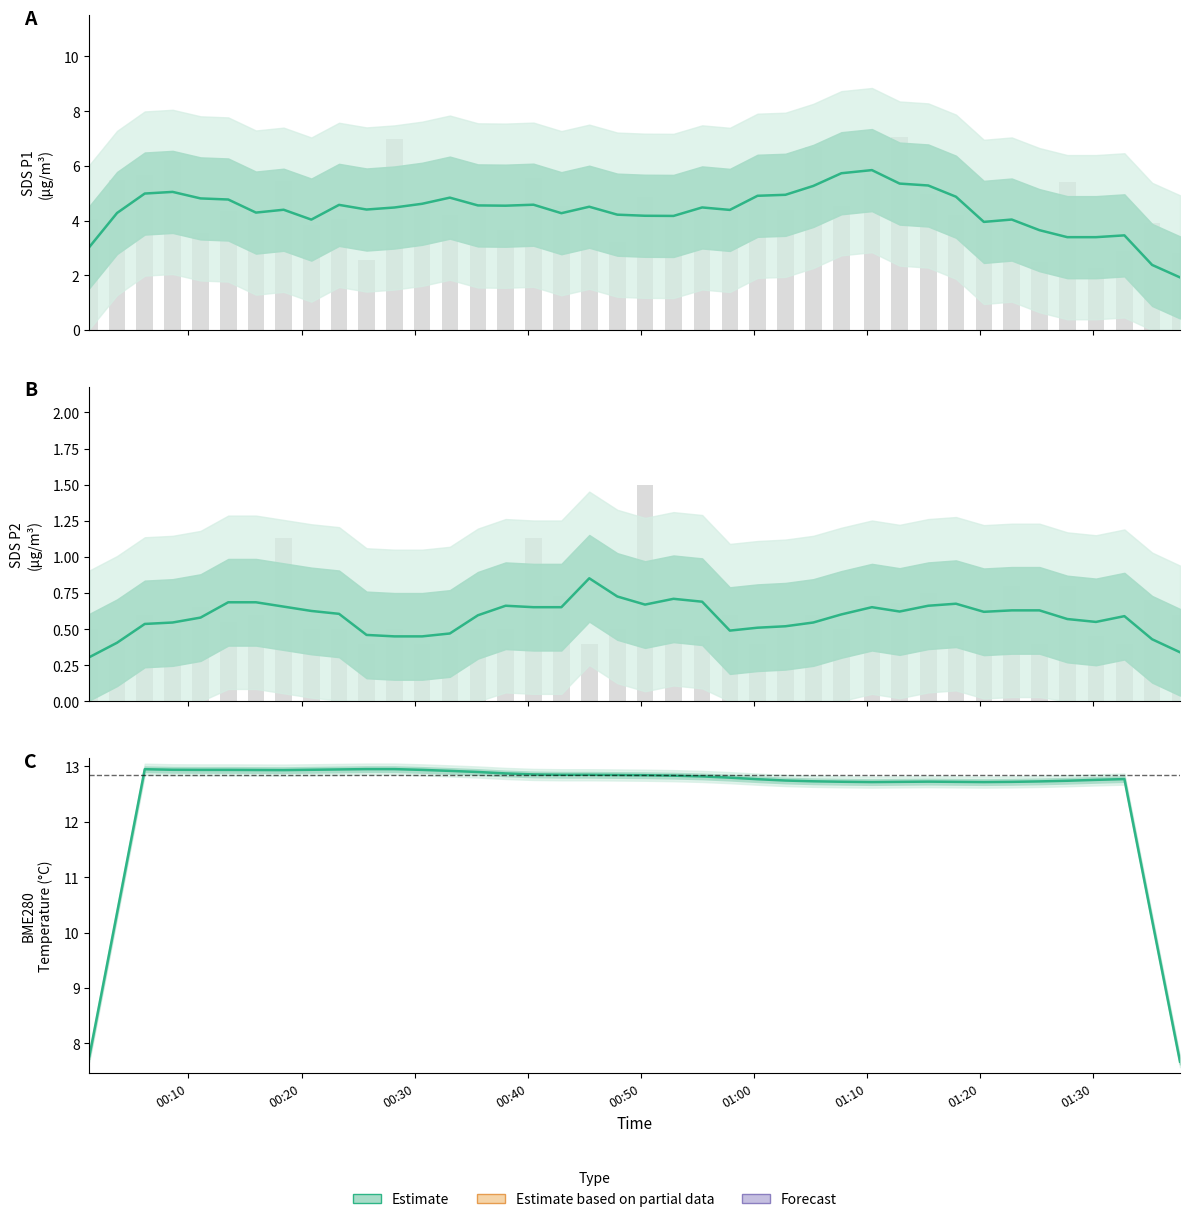

How many bars are there in total?

40